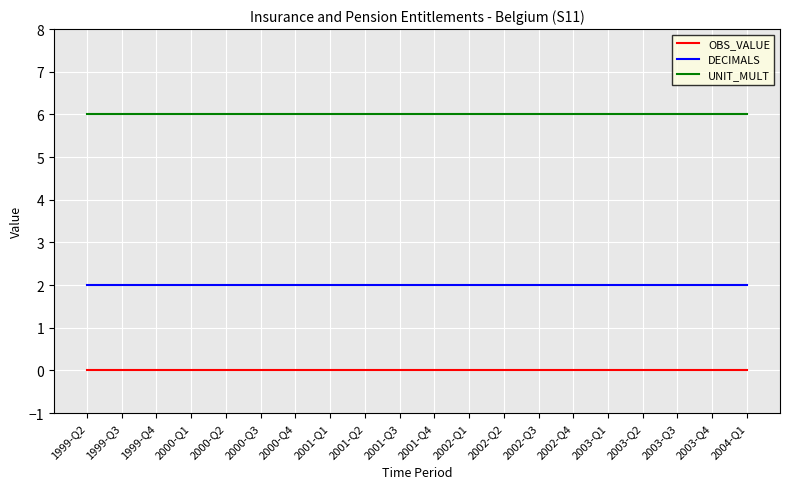

The value of OBS_VALUE at 2003-Q1 is 0. True or false?

True